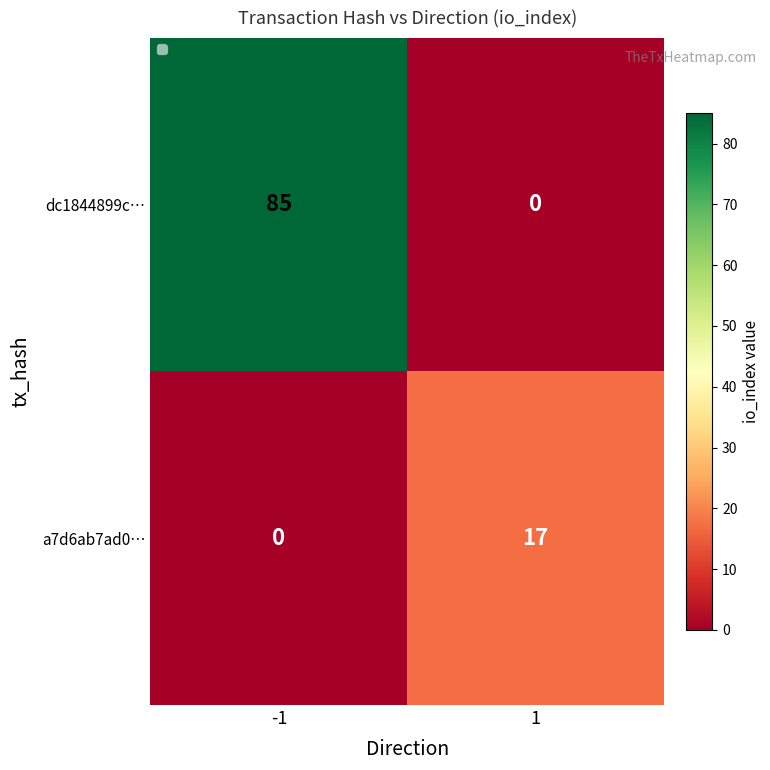

Which series changed the most between -1 and 1?

dc1844899c…